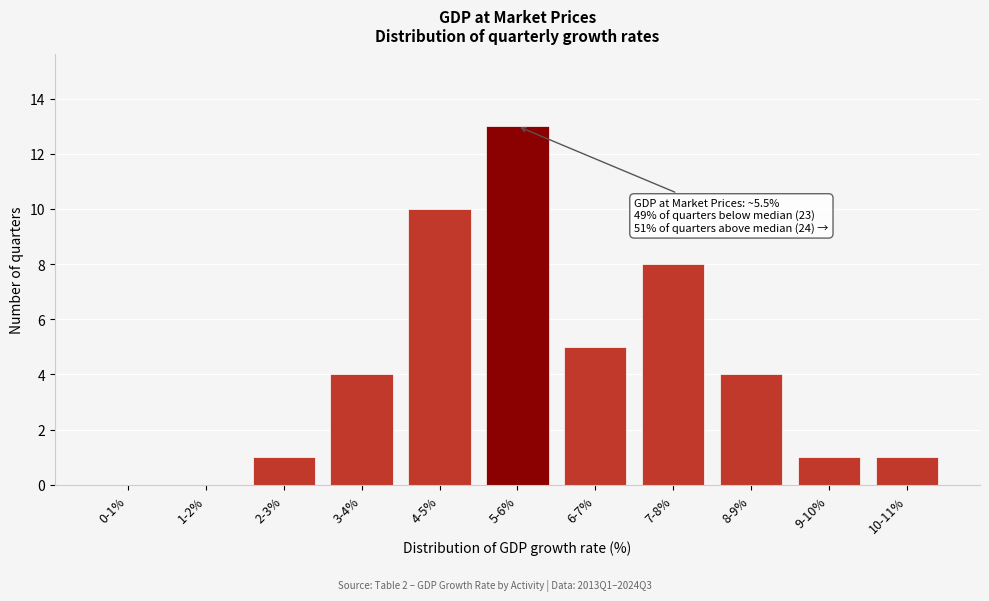

Reading right to left, extract all data points from this chart.

10-11%=1	9-10%=1	8-9%=4	7-8%=8	6-7%=5	5-6%=13	4-5%=10	3-4%=4	2-3%=1	1-2%=0	0-1%=0